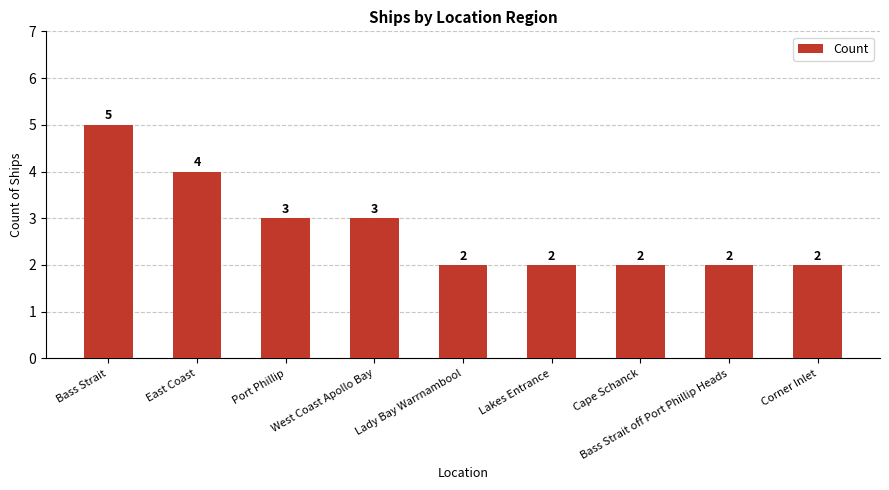

How many bars are there in total?

9